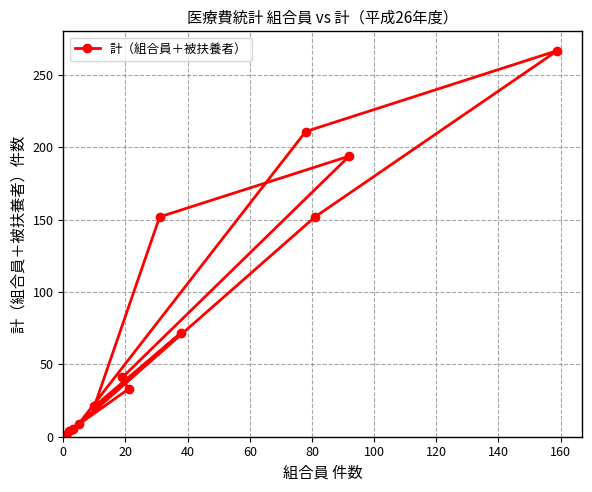

What is the value of the 10th point from the left?

211